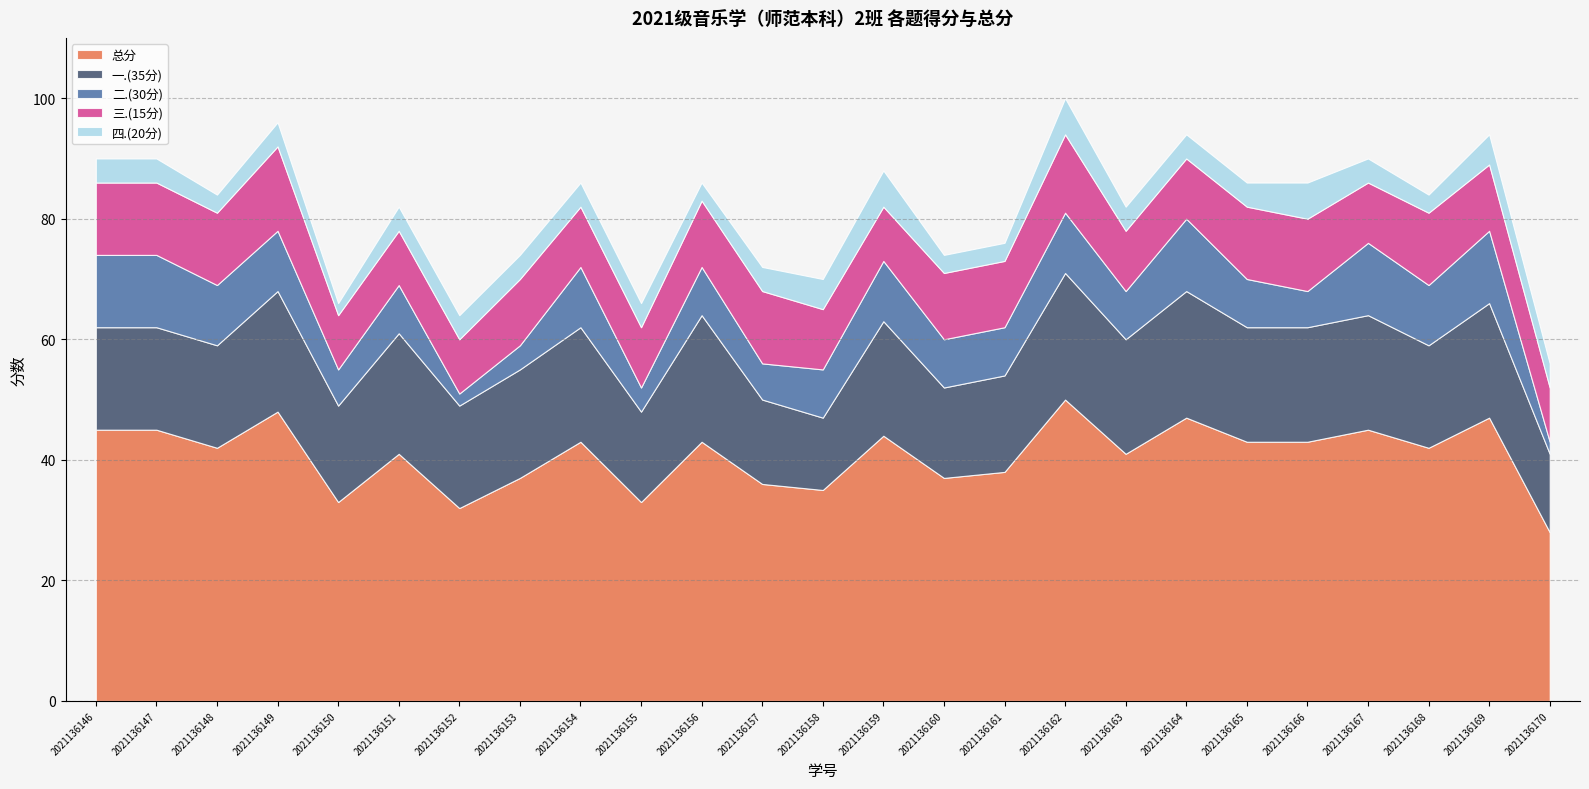

What value does the 四.(20分) series have at 2021136151?

4